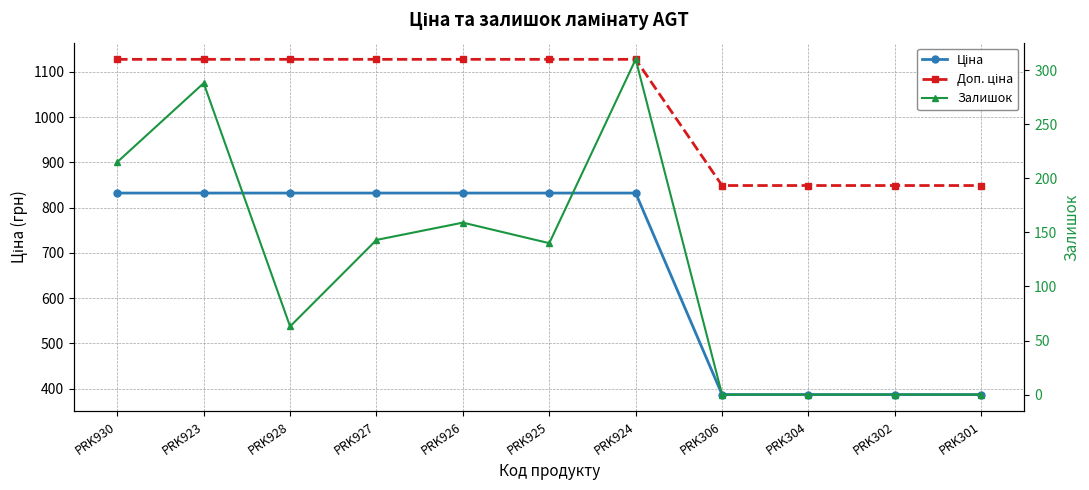

Between PRK930 and PRK304, which series saw the biggest shift?

Ціна